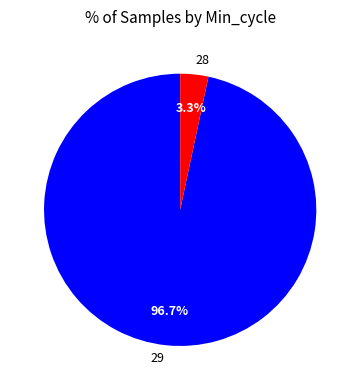

How many segments does this pie chart have?

2